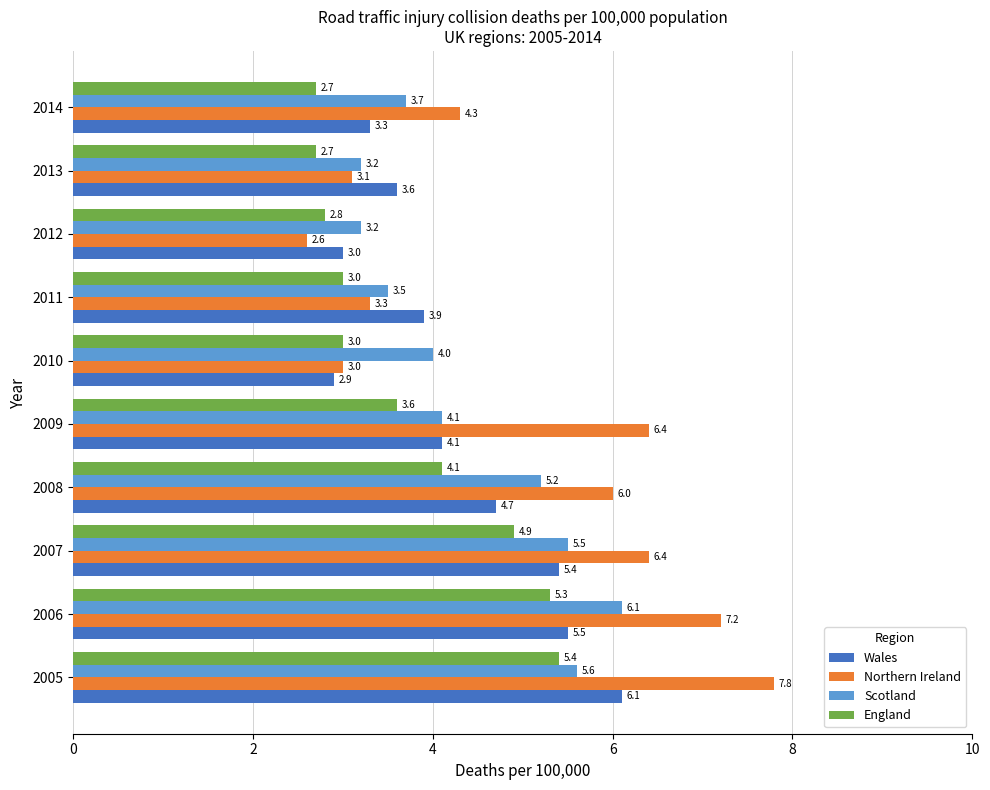

What is the difference between the second highest and minimum values in the Northern Ireland series?

4.6